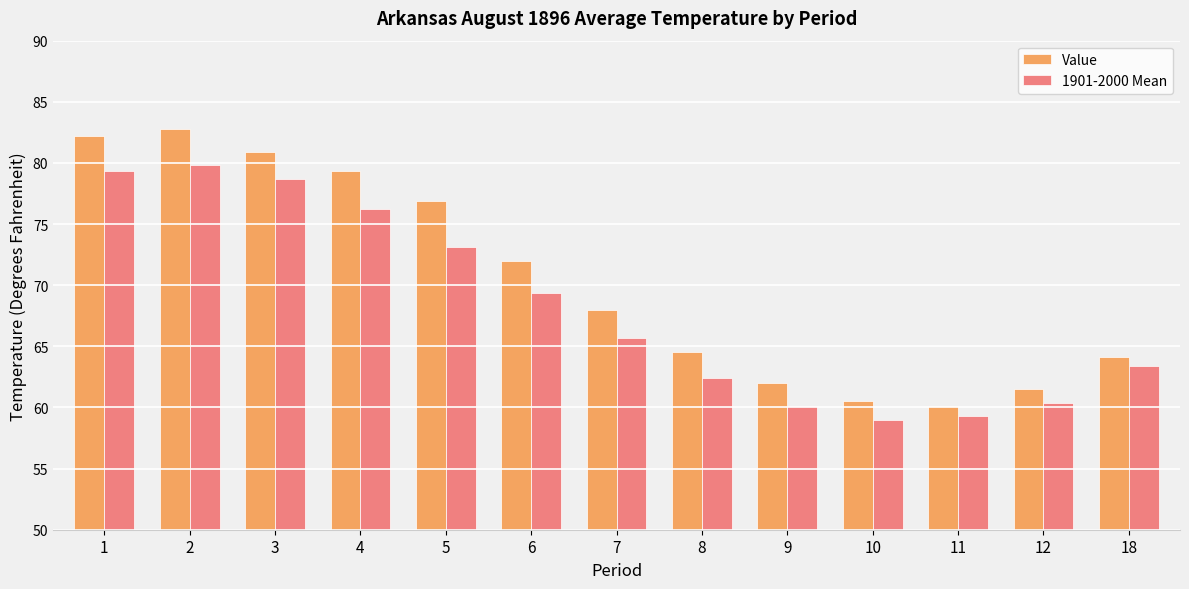

What is the difference between the maximum and minimum values in the Value series?

22.7